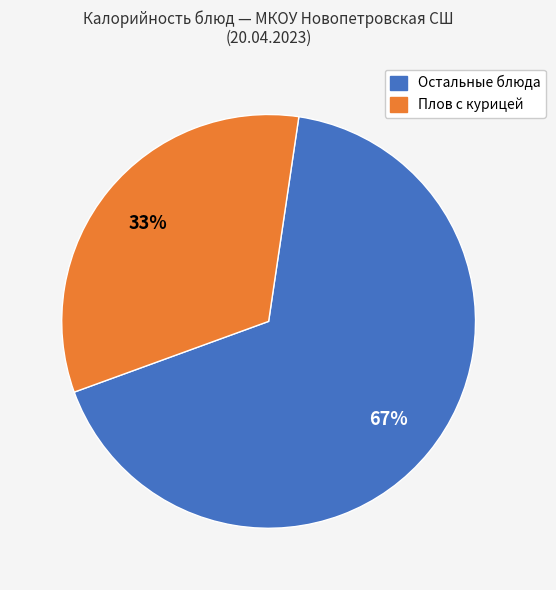

Is there a majority slice in this chart?

Yes